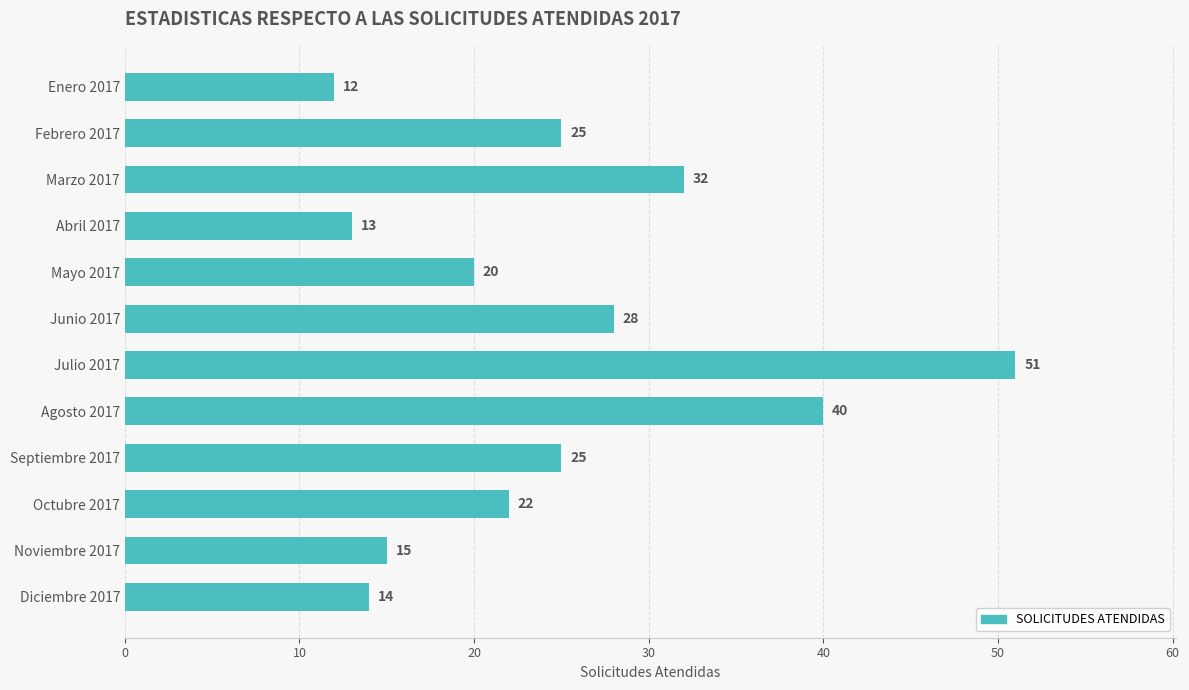

Are the bars grouped side by side (vs. stacked)?

No